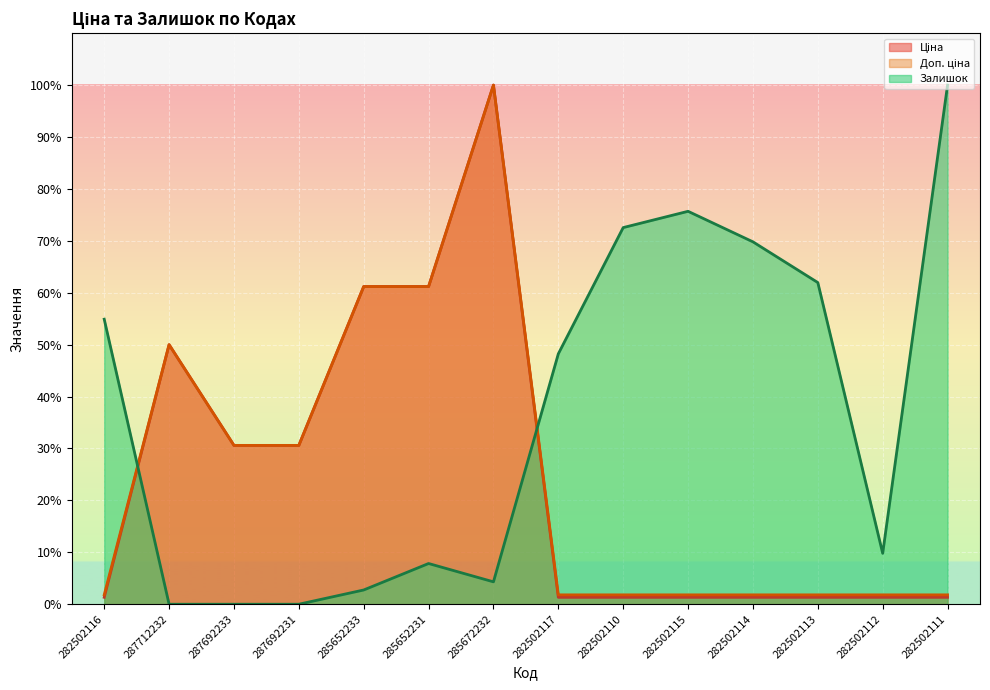

True or false: Ціна (line) has a value of 106.6 at 285652233.

False